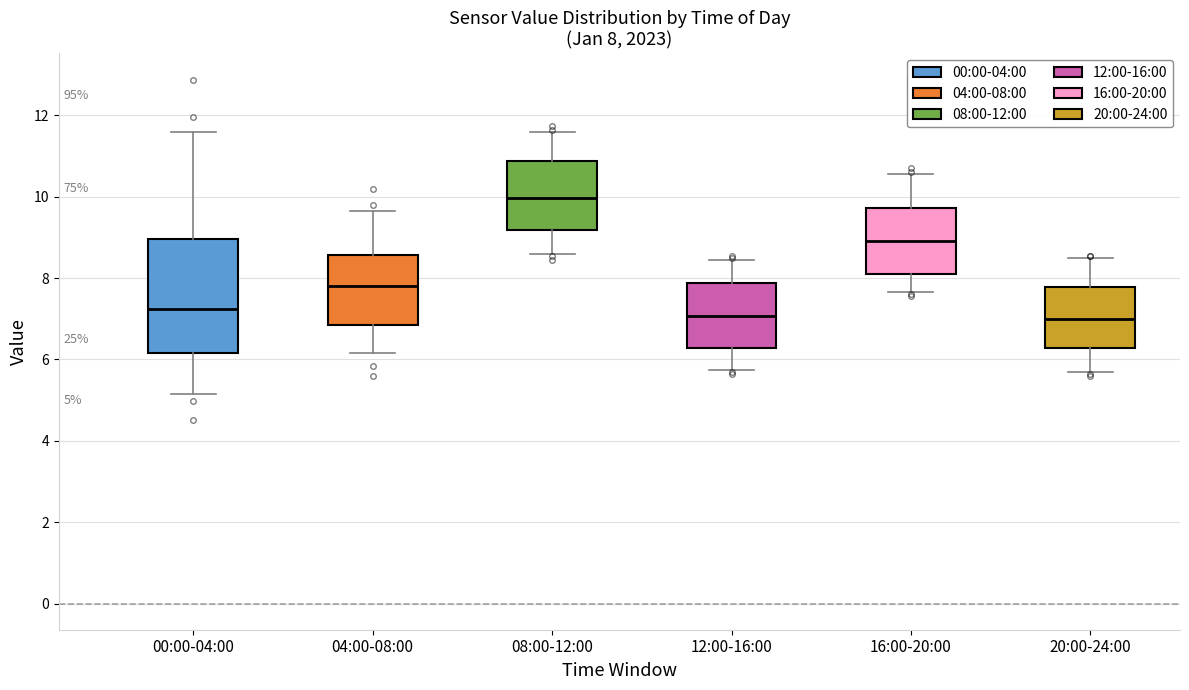

Which box has the highest median line?

08:00-12:00